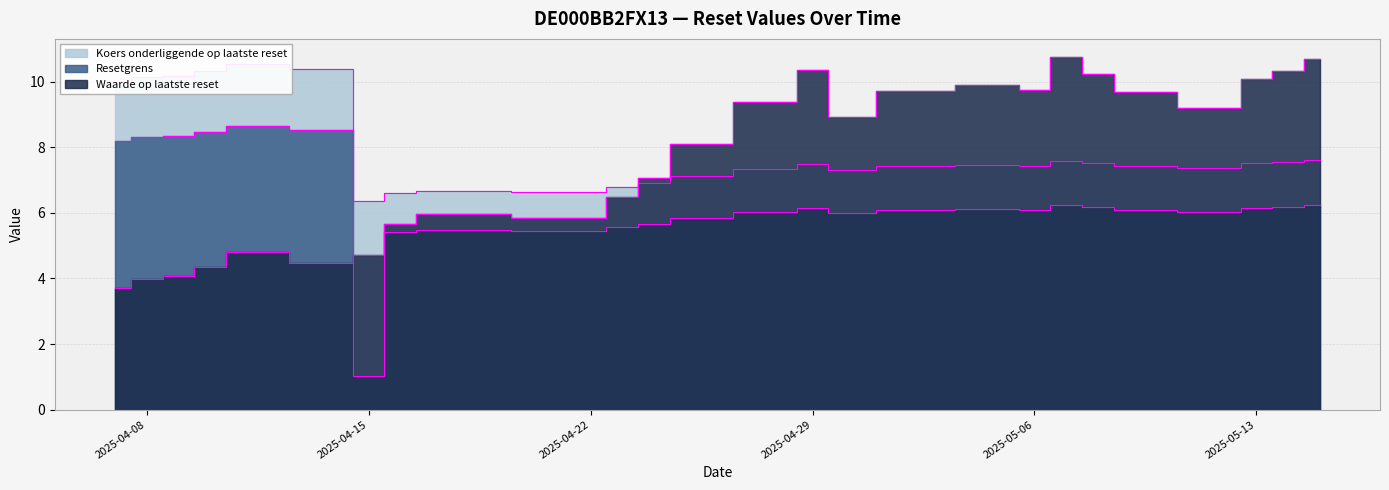

Which series has the largest total across all categories?

Koers onderliggende op laatste reset